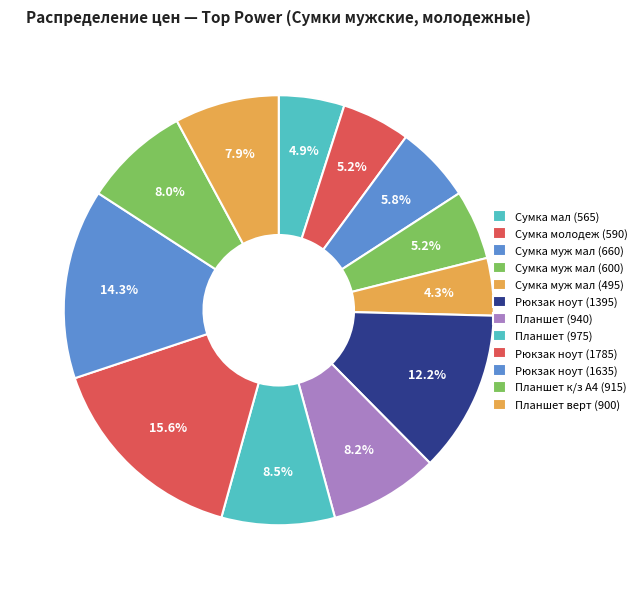

Count the number of slices in the pie.

12